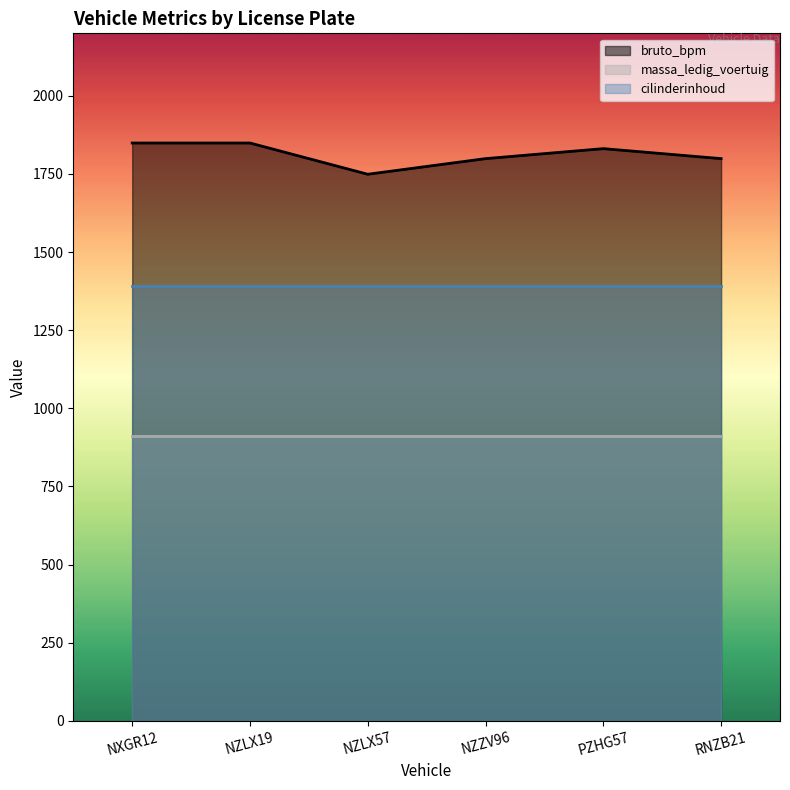

The value of massa_ledig_voertuig at RNZB21 is 479. True or false?

False